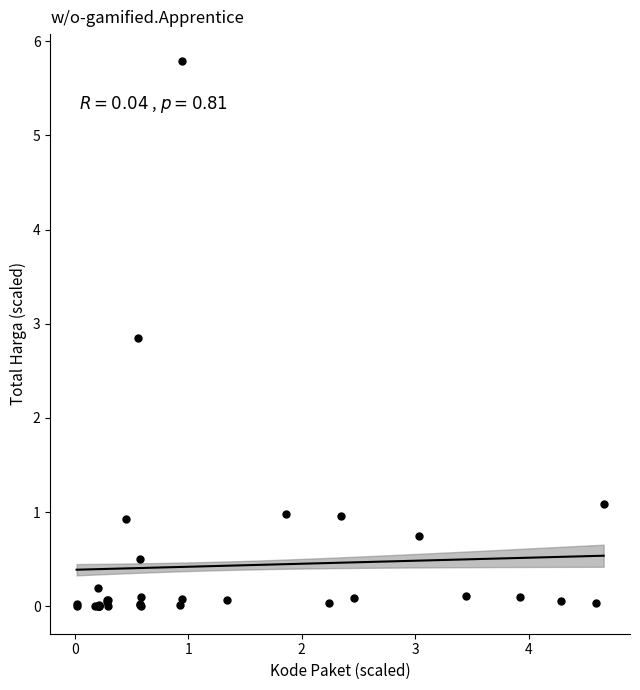

What Y value in the scatter plot is closest to 2?

2.9